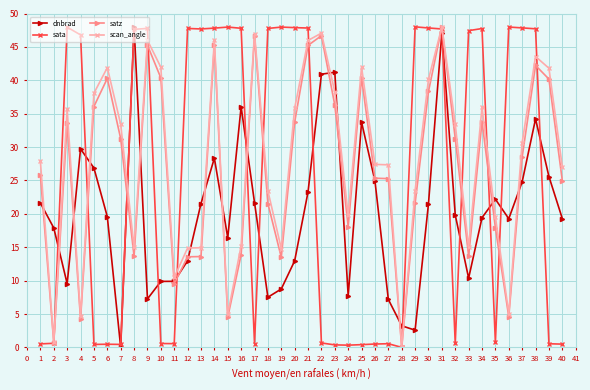

The dnbrad series shows 13.4 at 19. True or false?

False